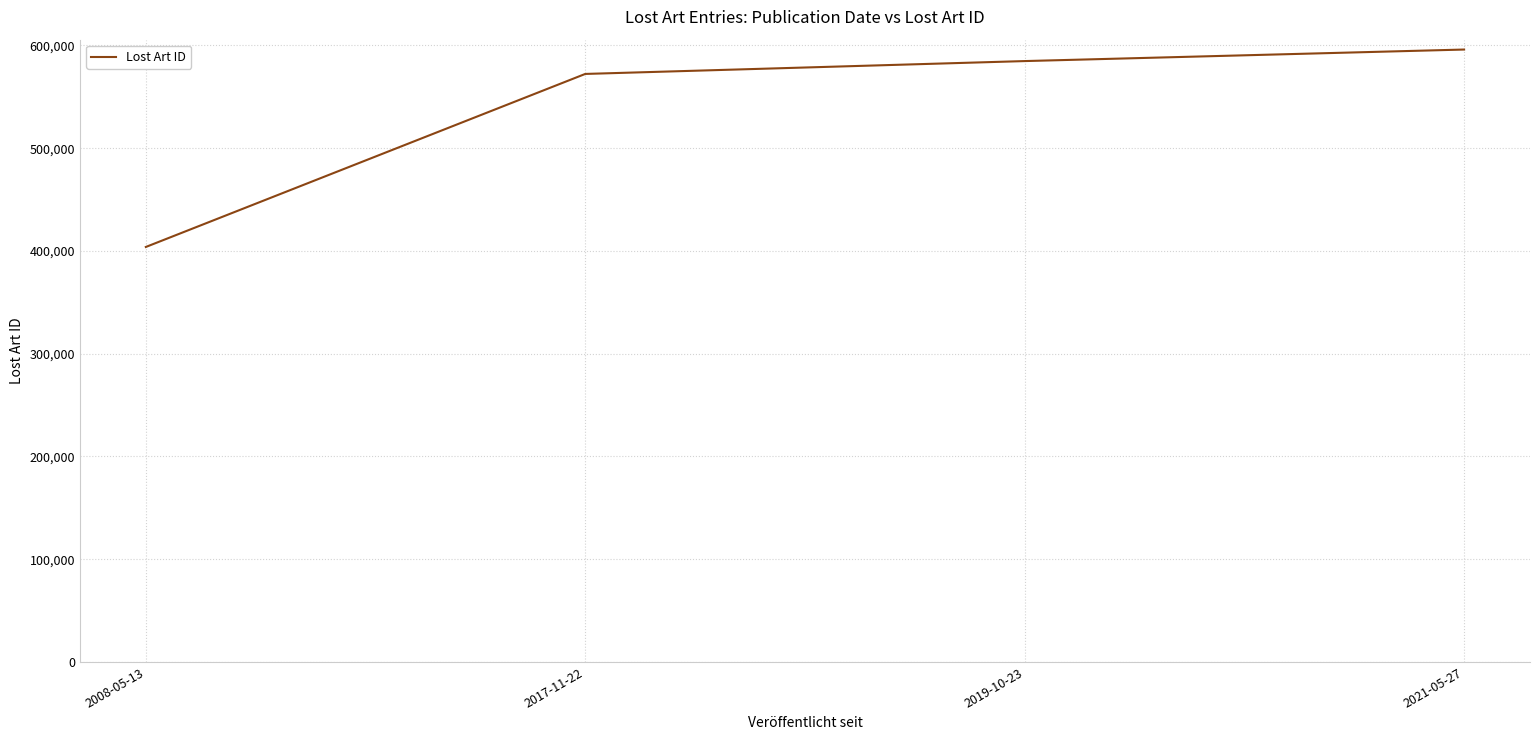

How many series are shown in this chart?

1